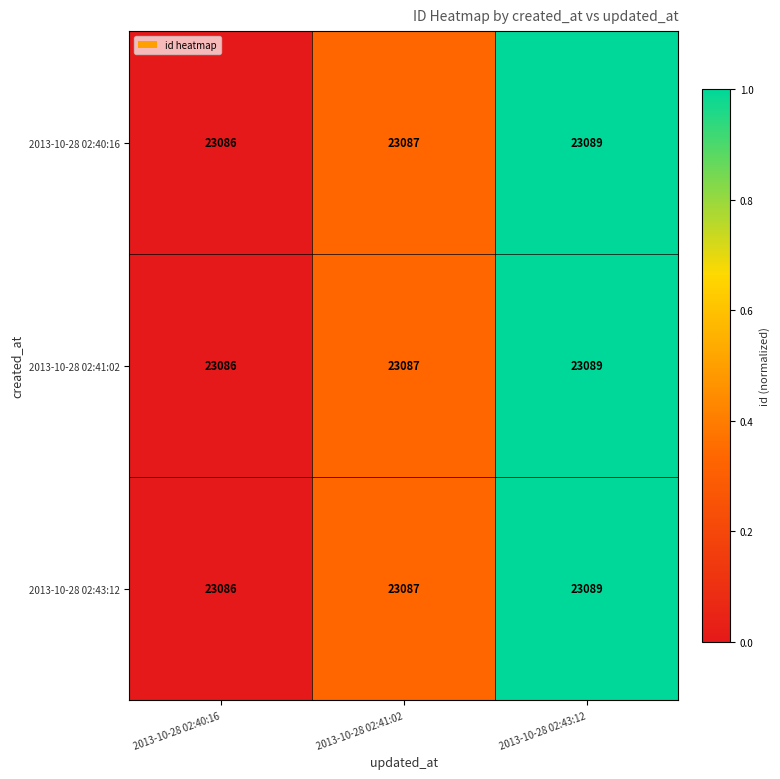

Reading right to left, list all the values displayed in this chart.

2013-10-28 02:40:16: 2013-10-28 02:43:12=23089	2013-10-28 02:41:02=23087	2013-10-28 02:40:16=23086
2013-10-28 02:41:02: 2013-10-28 02:43:12=23089	2013-10-28 02:41:02=23087	2013-10-28 02:40:16=23086
2013-10-28 02:43:12: 2013-10-28 02:43:12=23089	2013-10-28 02:41:02=23087	2013-10-28 02:40:16=23086